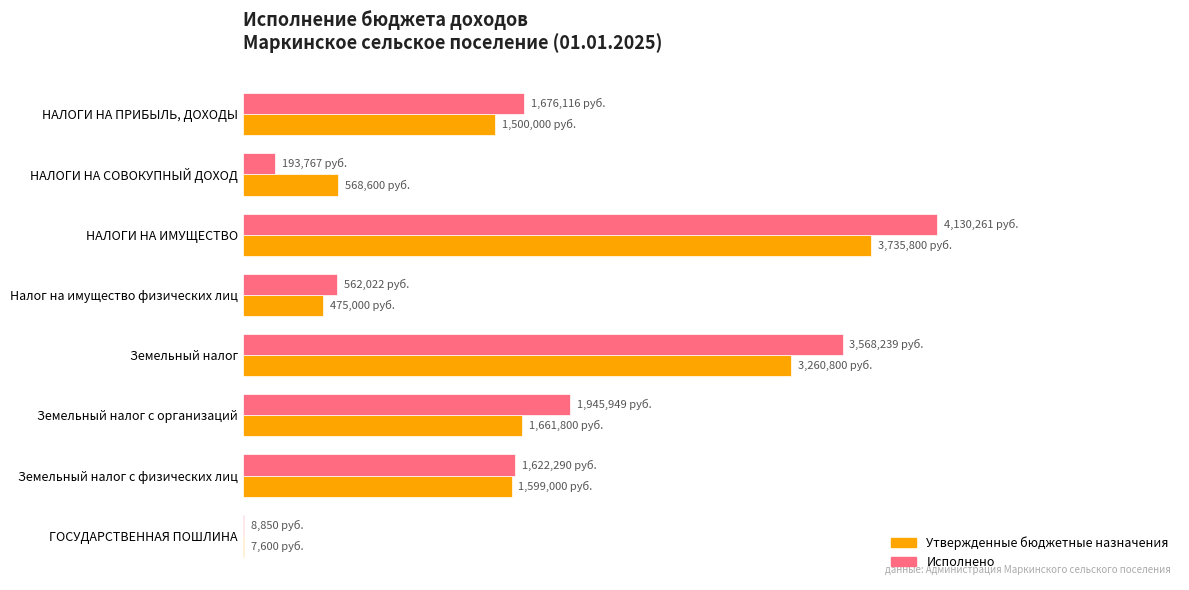

What are all the series names shown in the legend?

Утвержденные бюджетные назначения, Исполнено